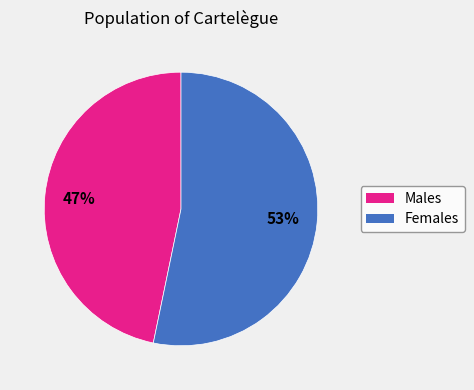

To the nearest percent, what is the difference between the largest and smallest slice percentages?

6%